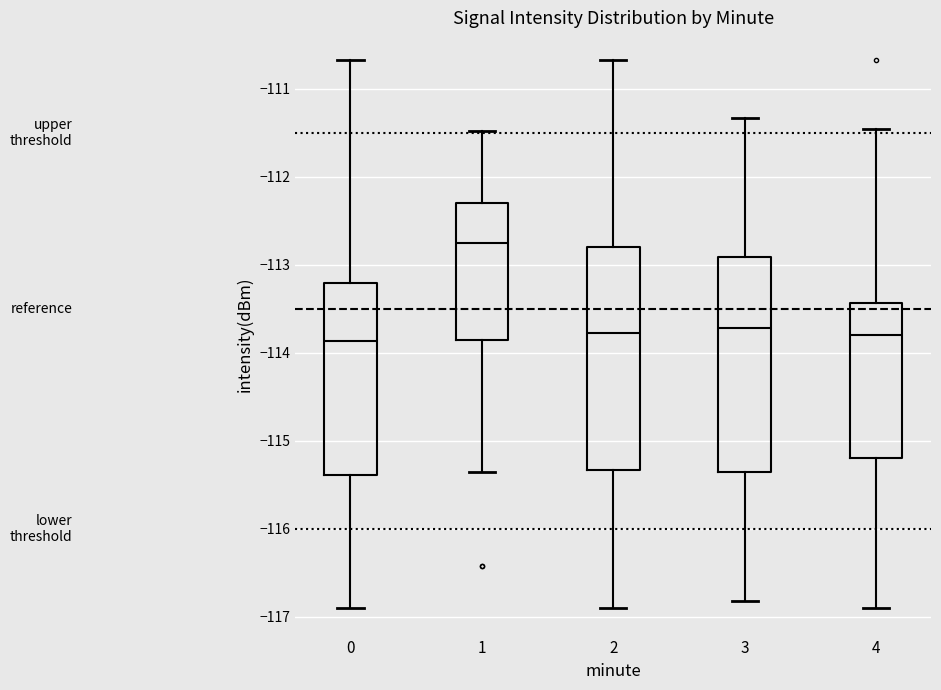

Reading left to right, transcribe this box plot: for each box, give where its median line is, the range the box spans, and where its two whiskers end, as read against the y-axis. The values are not printed on the chart, so give them approximately, as read against the axis.

0: median -113.9, box -115.4 to -113.2, whiskers -116.9 to -110.7
1: median -112.8, box -113.9 to -112.3, whiskers -115.4 to -111.5
2: median -113.8, box -115.3 to -112.8, whiskers -116.9 to -110.7
3: median -113.7, box -115.4 to -112.9, whiskers -116.8 to -111.3
4: median -113.8, box -115.2 to -113.4, whiskers -116.9 to -111.5